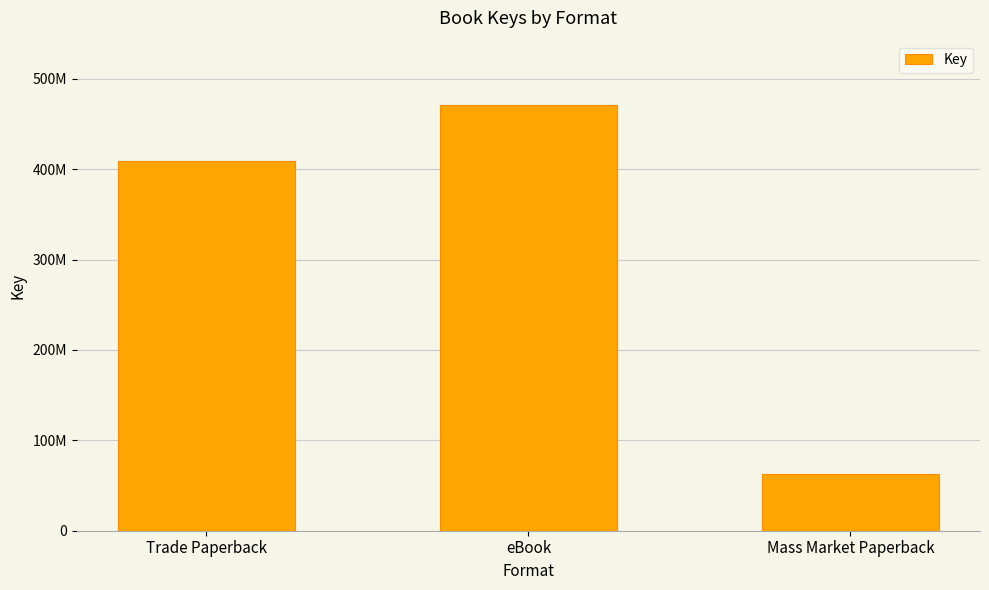

Between Trade Paperback and eBook, which is larger?

eBook